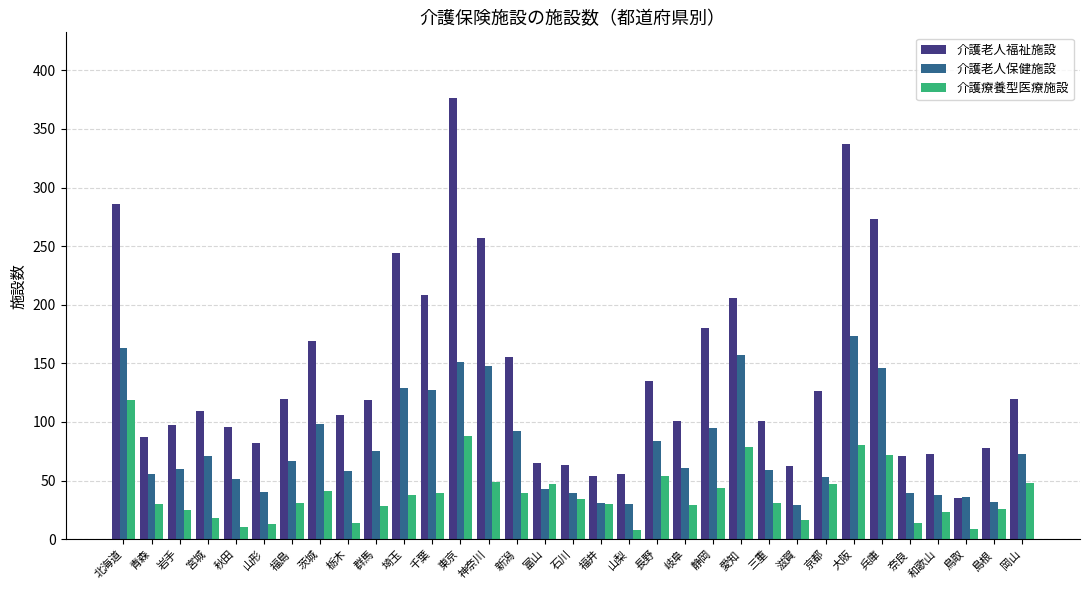

Which series has the widest spread of values?

介護老人福祉施設